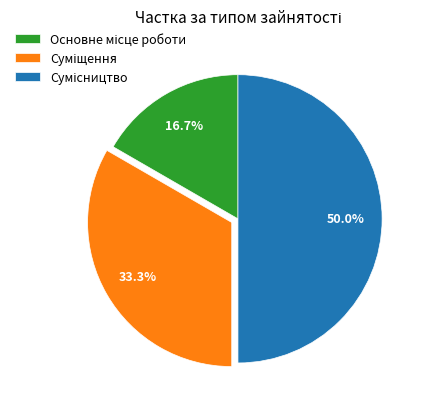

Rank the categories by value from highest to lowest.

Сумісництво, Суміщення, Основне місце роботи